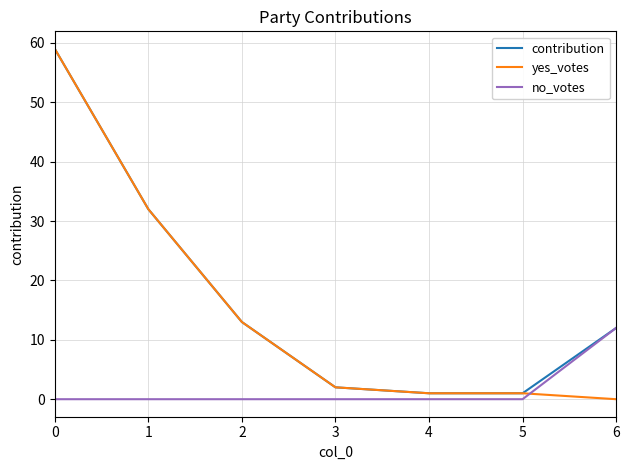

What is the spread (max minus min) of values at 1?

32